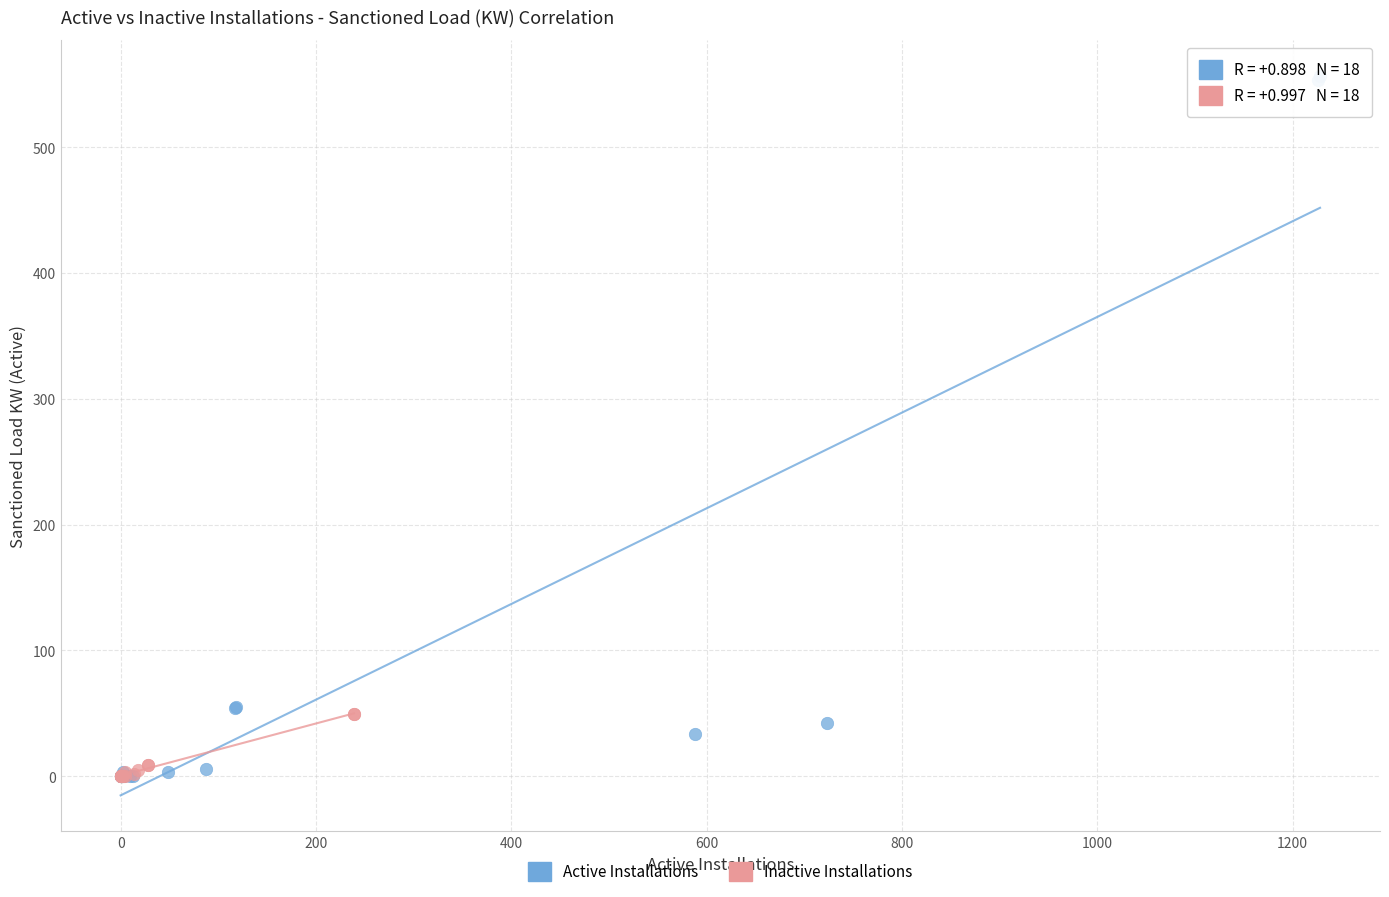

Which series contains the highest Y value?

Active Installations